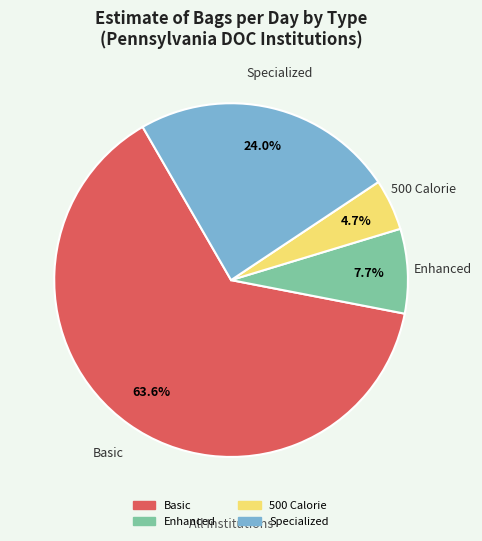

To the nearest percent, what portion does Basic represent?

64%